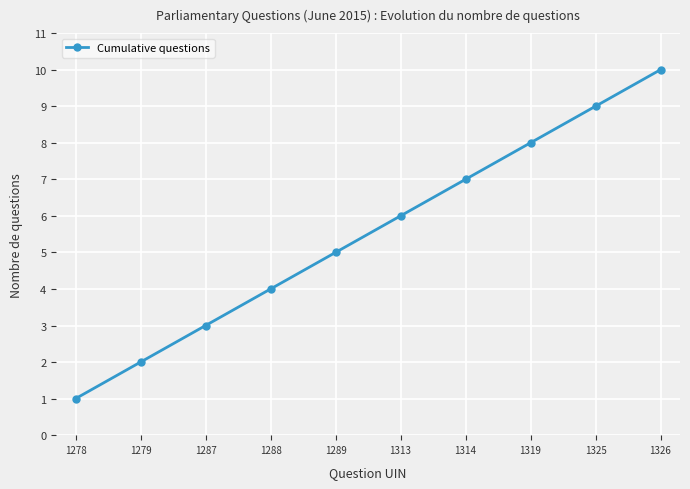

The chart shows a value of 3 at 1287. True or false?

True